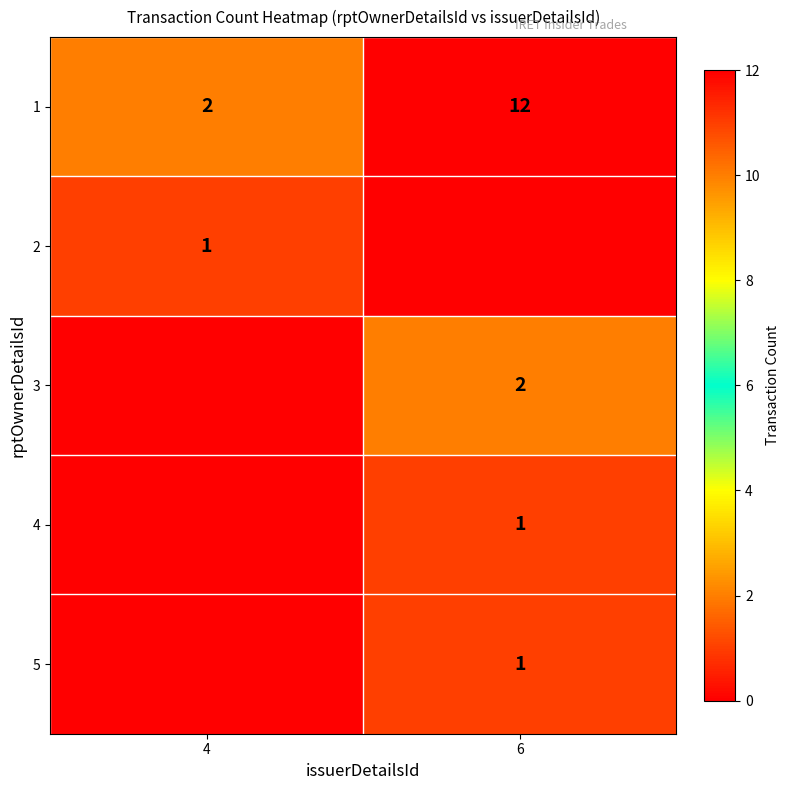

The value of 1 at 4 is 2. True or false?

True